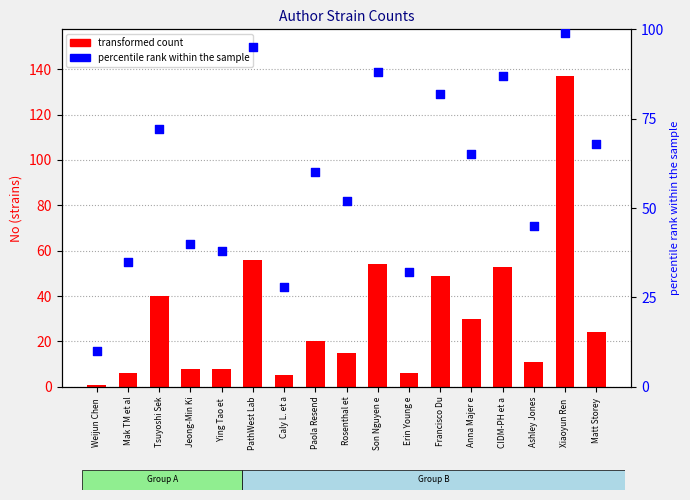

At which category is the sum across all series the highest?

Xiaoyun Ren 